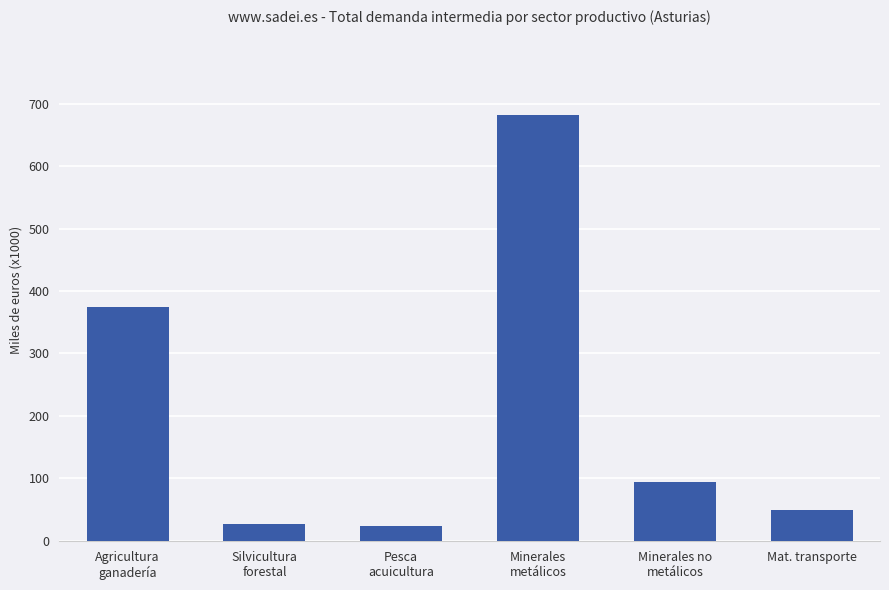

Where does the data first go above 93636?

Agricultura
ganadería